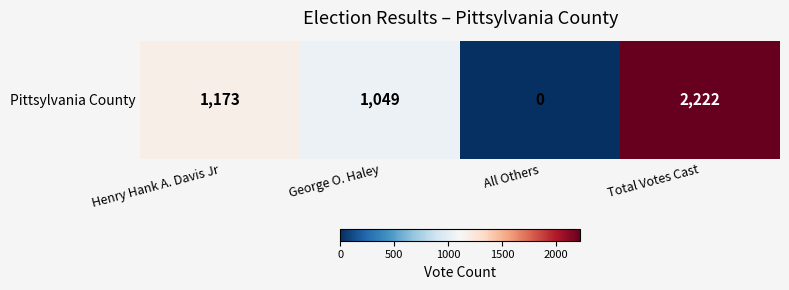

What is the difference between the values at All Others and Total Votes Cast?

2222